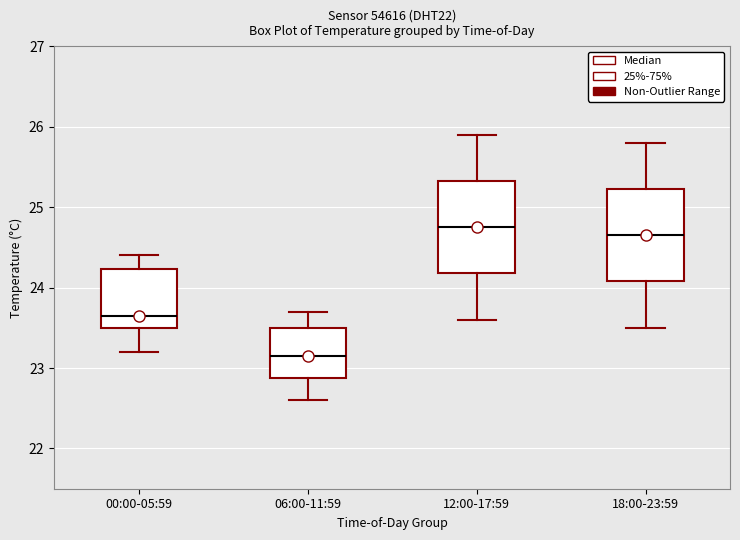

Reading left to right, transcribe this box plot: for each box, give where its median line is, the range the box spans, and where its two whiskers end, as read against the y-axis. The values are not printed on the chart, so give them approximately, as read against the axis.

00:00-05:59: median 23.7, box 23.5 to 24.2, whiskers 23.2 to 24.4
06:00-11:59: median 23.2, box 22.9 to 23.5, whiskers 22.6 to 23.7
12:00-17:59: median 24.8, box 24.2 to 25.3, whiskers 23.6 to 25.9
18:00-23:59: median 24.7, box 24.1 to 25.2, whiskers 23.5 to 25.8